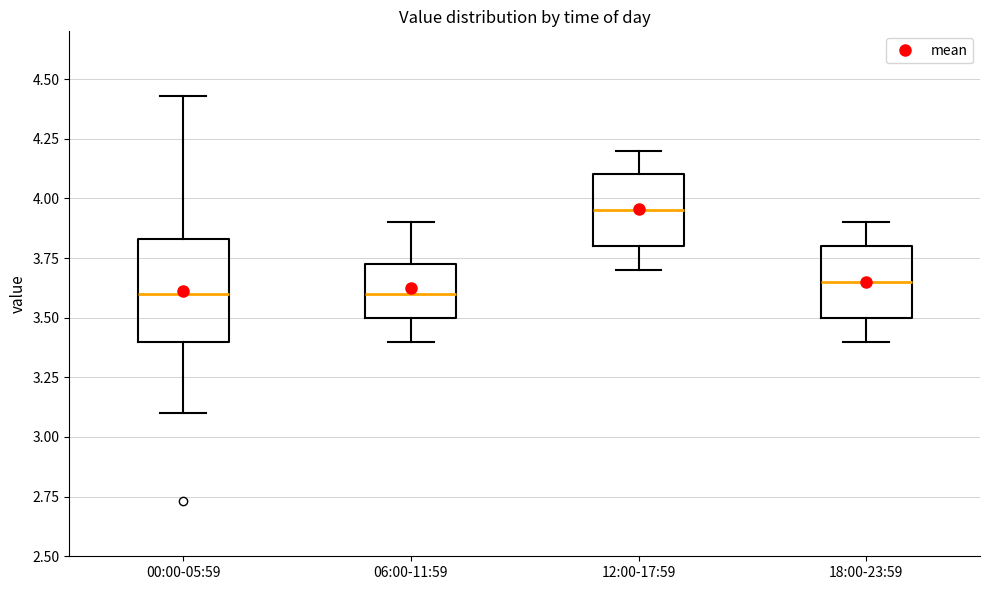

Reading left to right, transcribe this box plot: for each box, give where its median line is, the range the box spans, and where its two whiskers end, as read against the y-axis. The values are not printed on the chart, so give them approximately, as read against the axis.

00:00-05:59: median 3.60, box 3.40 to 3.85, whiskers 3.10 to 4.45
06:00-11:59: median 3.60, box 3.50 to 3.75, whiskers 3.40 to 3.90
12:00-17:59: median 3.95, box 3.80 to 4.10, whiskers 3.70 to 4.20
18:00-23:59: median 3.65, box 3.50 to 3.80, whiskers 3.40 to 3.90